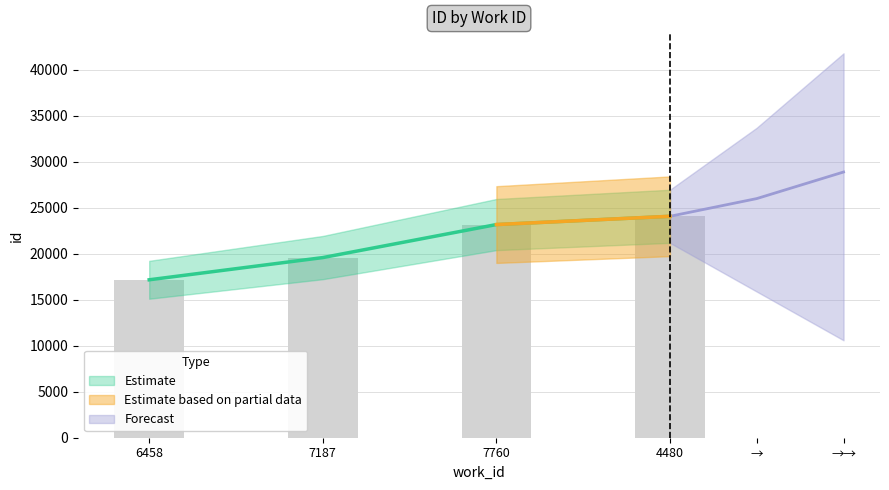

What is the sum of all values?

83996